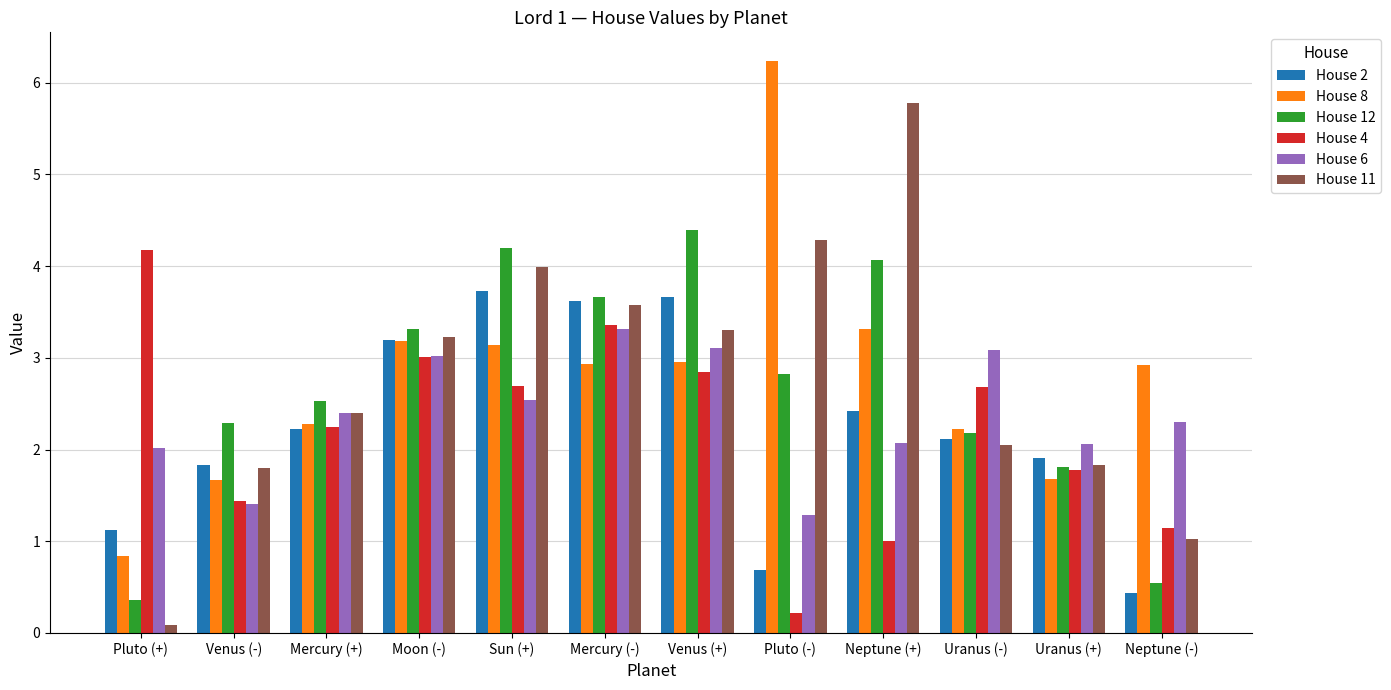

How many data points in House 8 are less than 2?

3